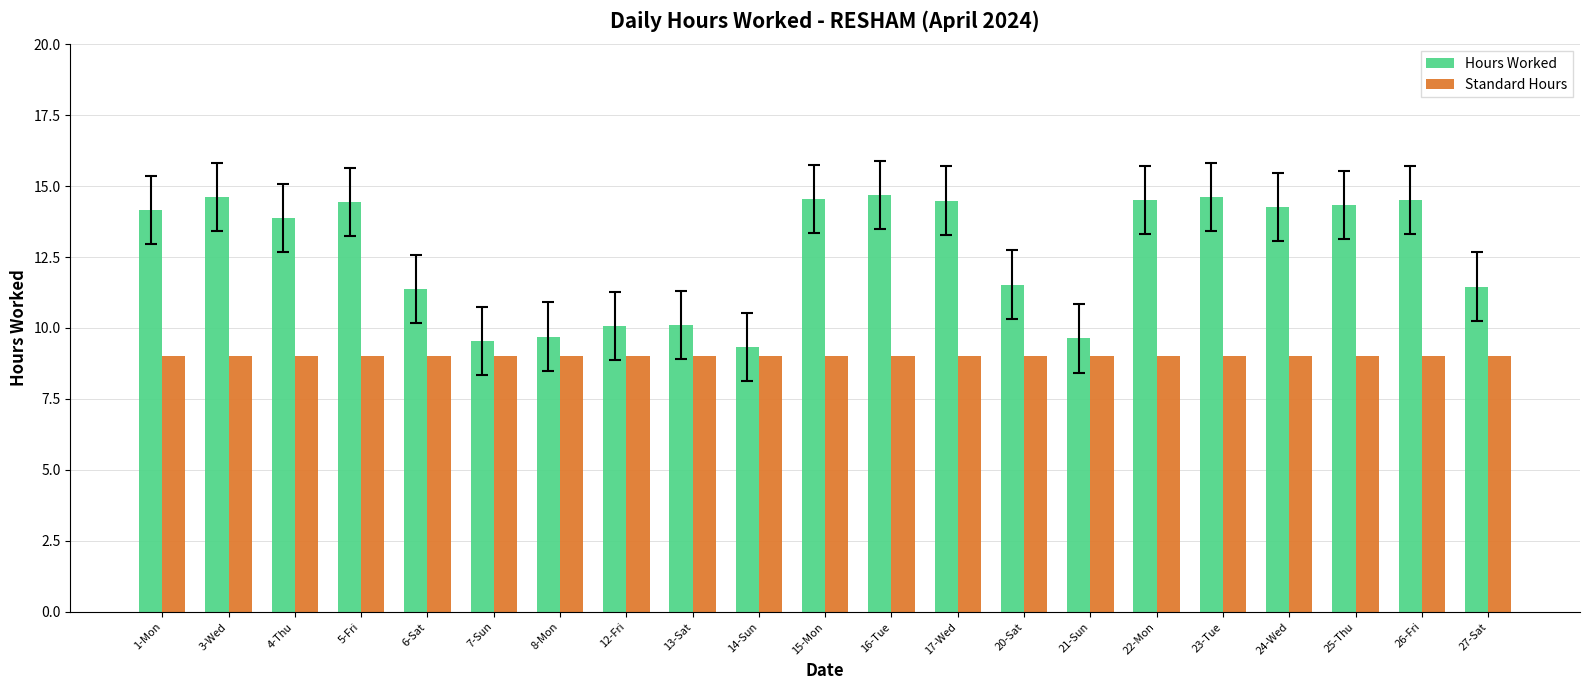

Is the value of Standard Hours at 26-Fri greater than the value of Hours Worked at 22-Mon?

No